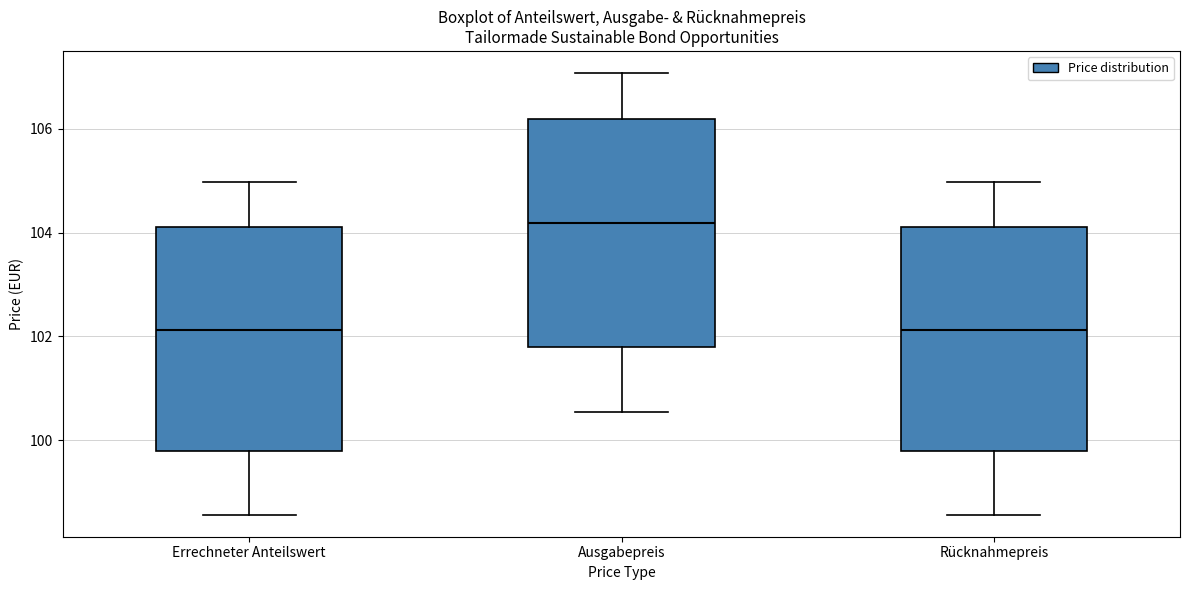

Where is the lower edge of the box for Rücknahmepreis on the y-axis? The values are not printed on the chart, so give them approximately, as read against the axis.

99.8